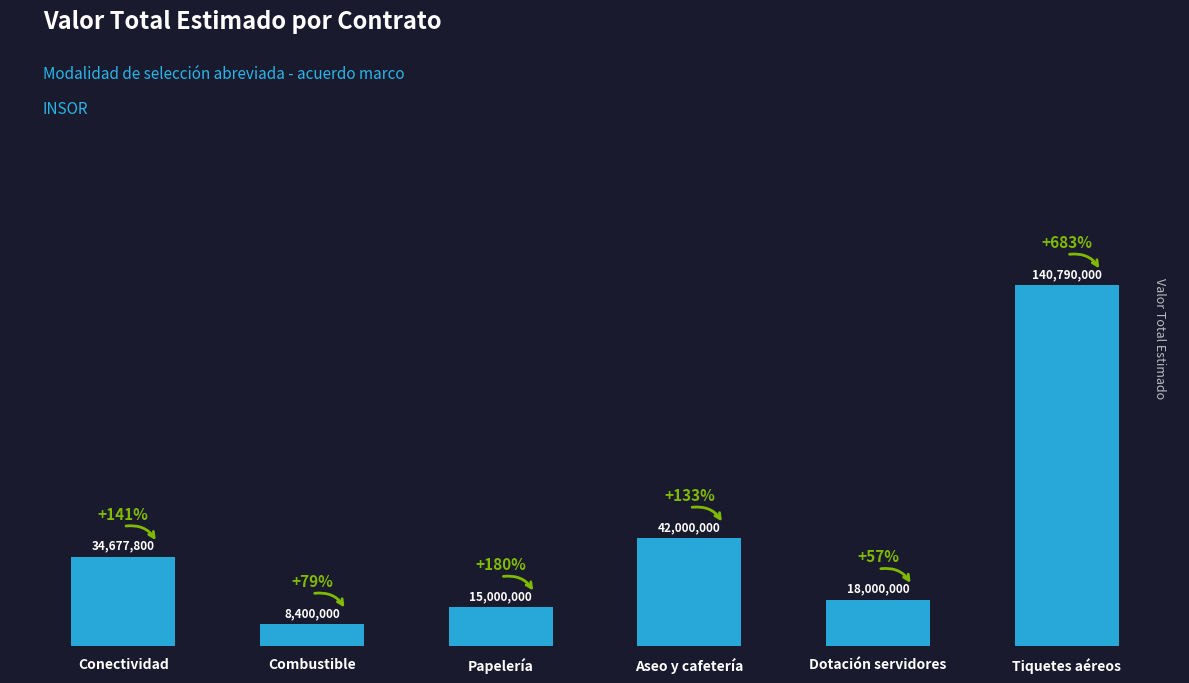

Between Tiquetes aéreos and Combustible, which is larger?

Tiquetes aéreos